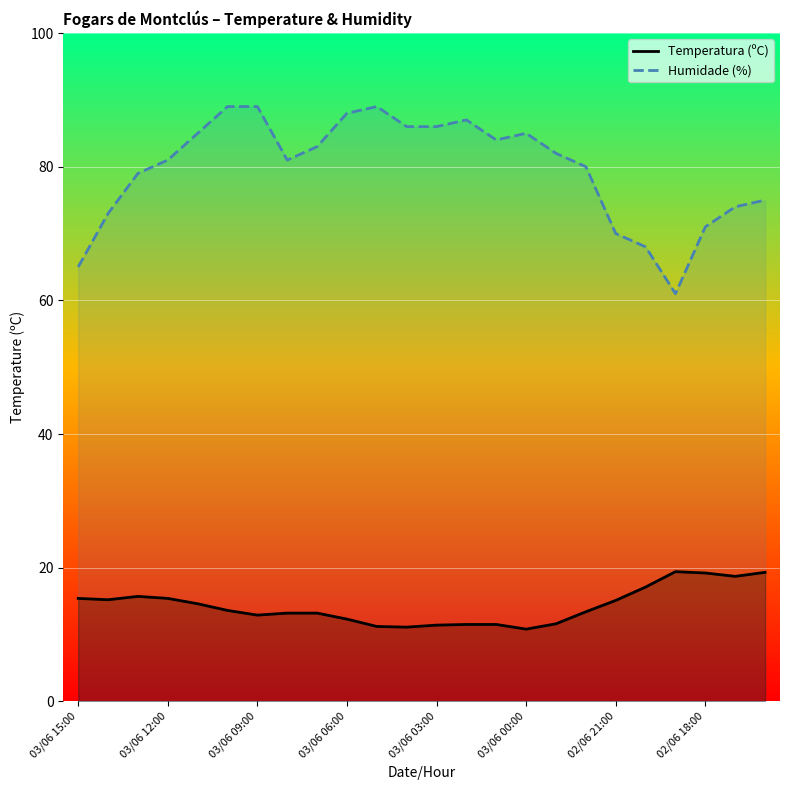

Count the number of categories in the chart.

24